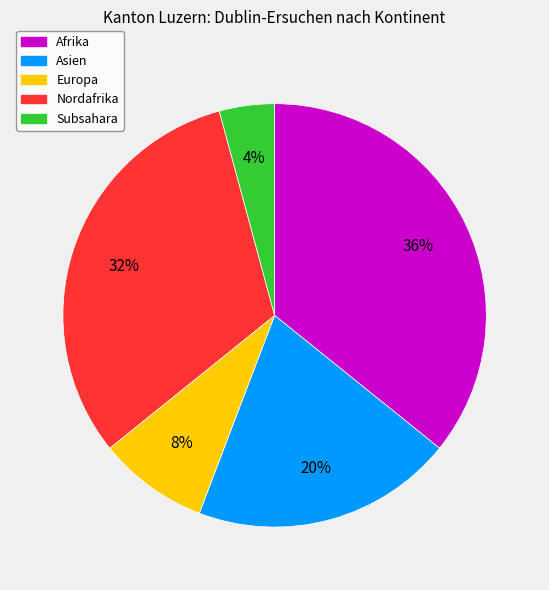

To the nearest percent, what portion does Nordafrika represent?

32%